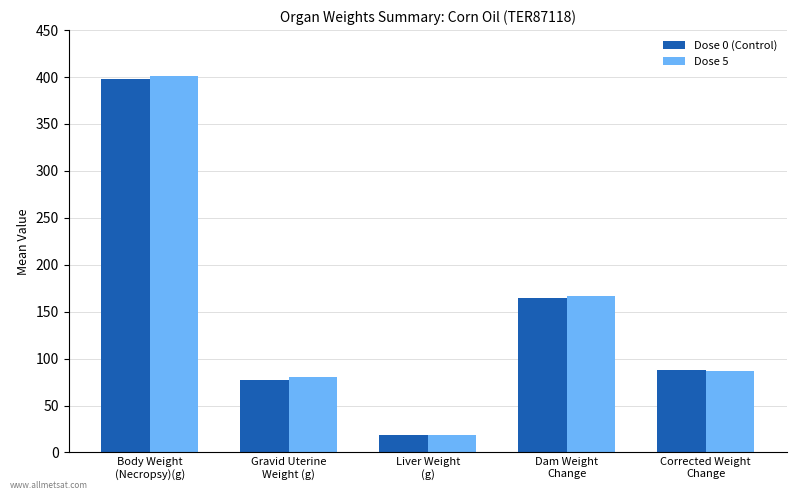

At which label does Dose 0 (Control) reach its minimum?

Liver Weight
(g)